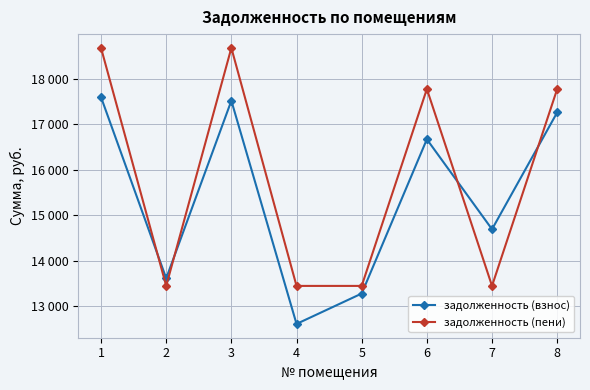

At how many categories does at least one series exceed 18225?

2